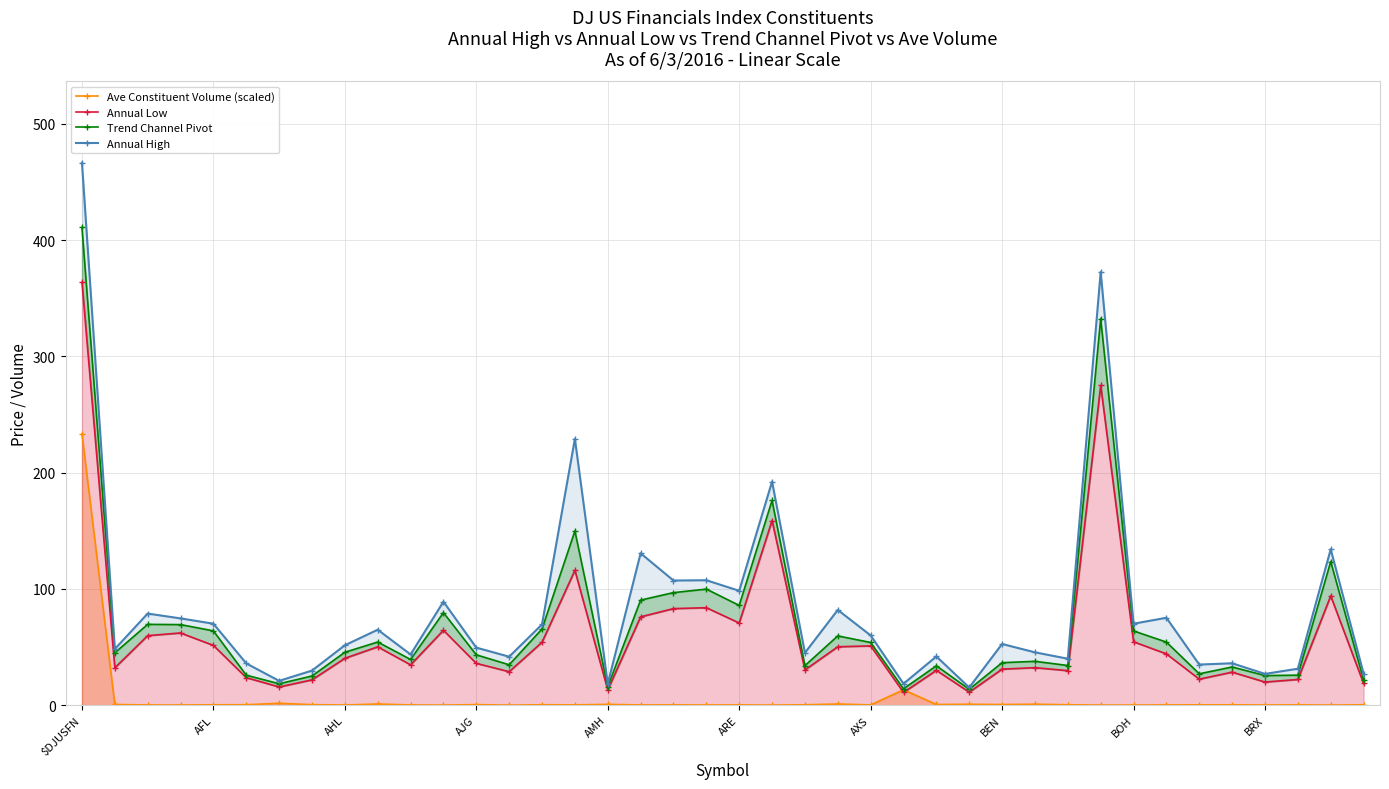

Which series has the largest total across all categories?

Annual High